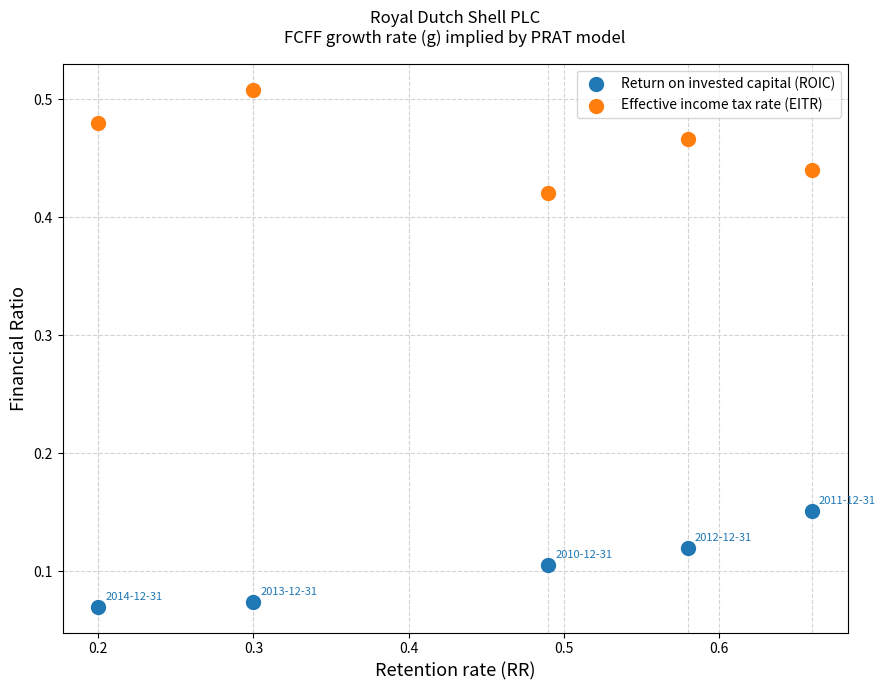

Which series has the widest spread of Y values?

Effective income tax rate (EITR)